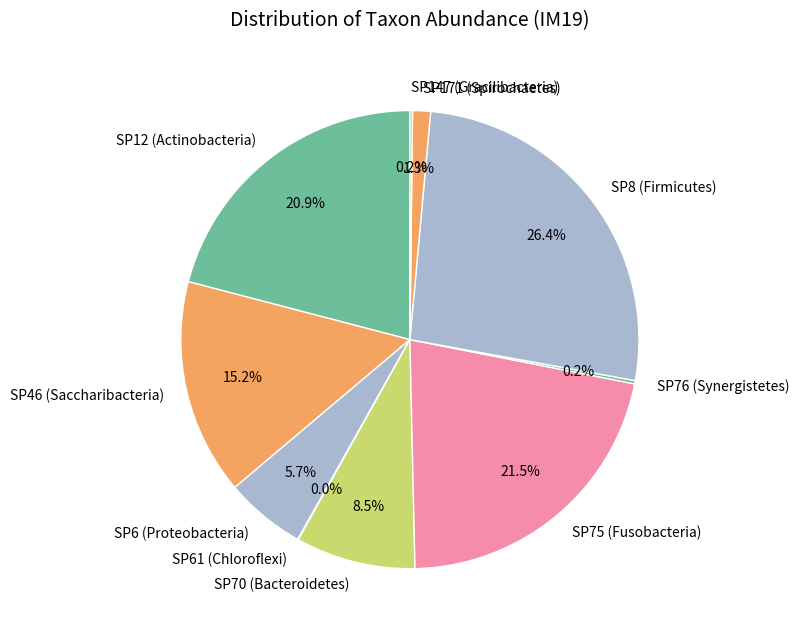

What percentage is the SP12 (Actinobacteria) slice, to the nearest percent?

21%